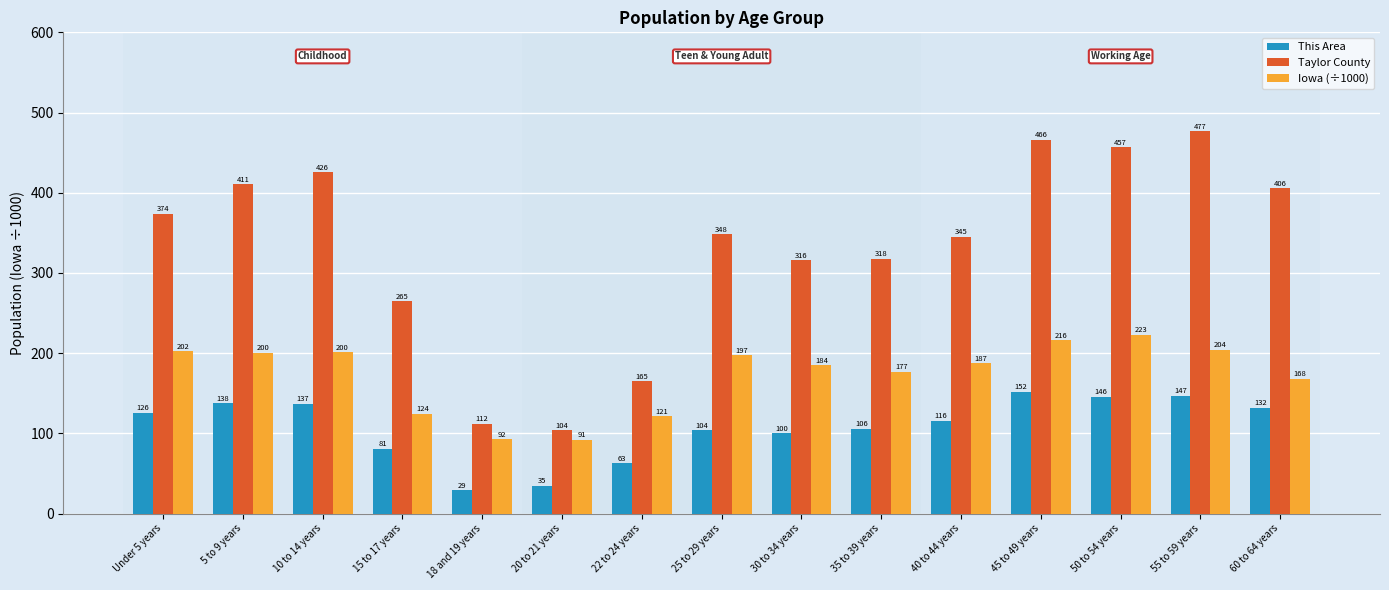

What is the sum of all Iowa (÷1000) values?

2593.5